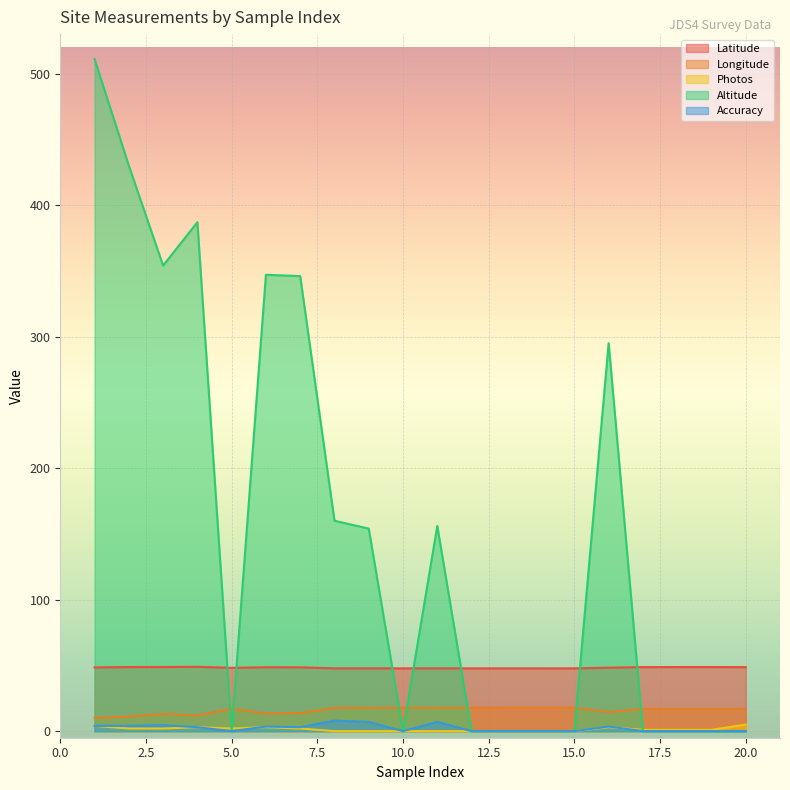

Rank the series by their maximum value, from highest to lowest.

Altitude, Latitude, Longitude, Accuracy, Photos